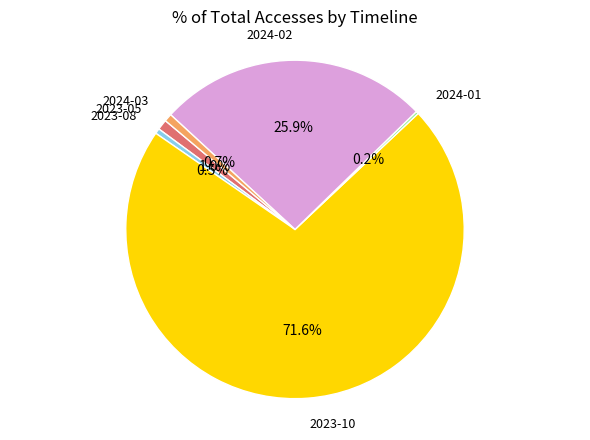

What portion of the pie excludes 2024-03?

99.3%